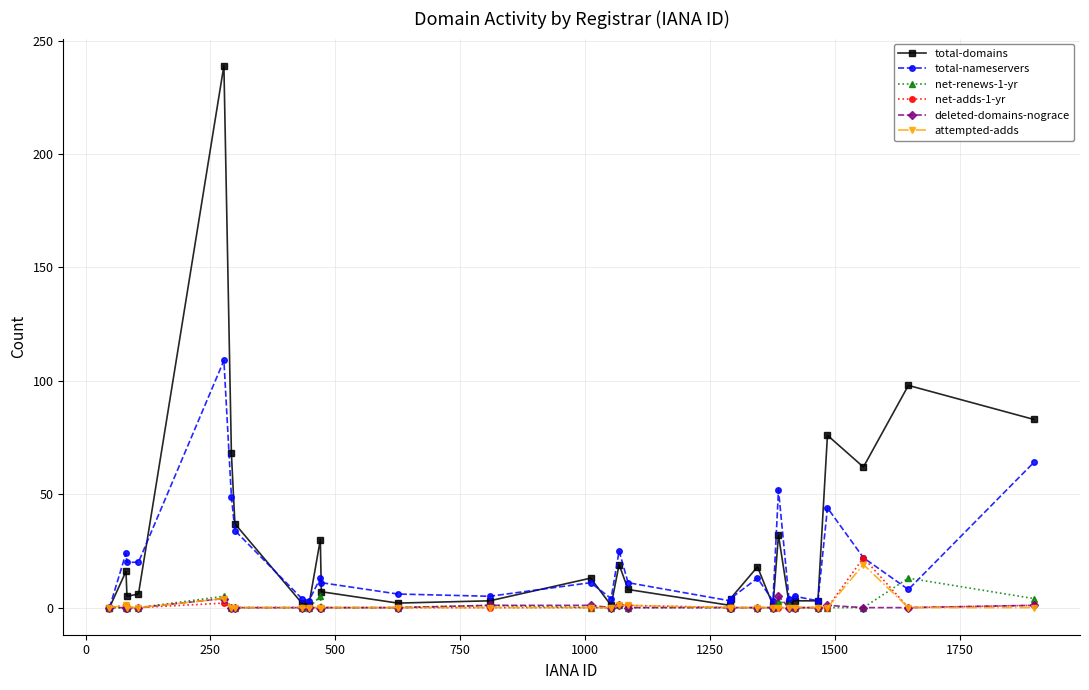

How many categories are shown in the chart?

29